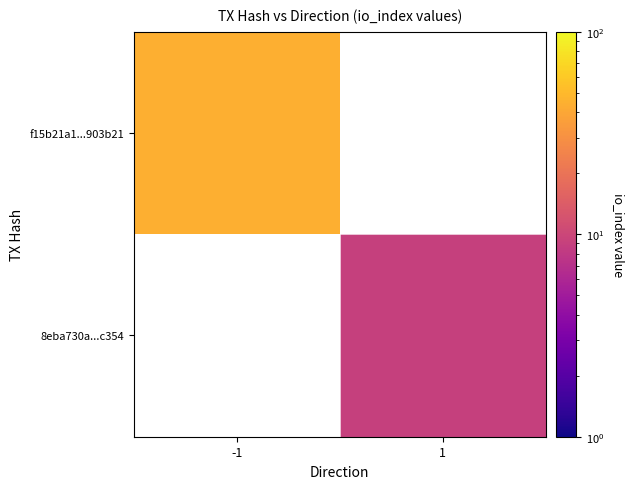

Rank the categories by f15b21a1...903b21 value from lowest to highest.

-1, 1